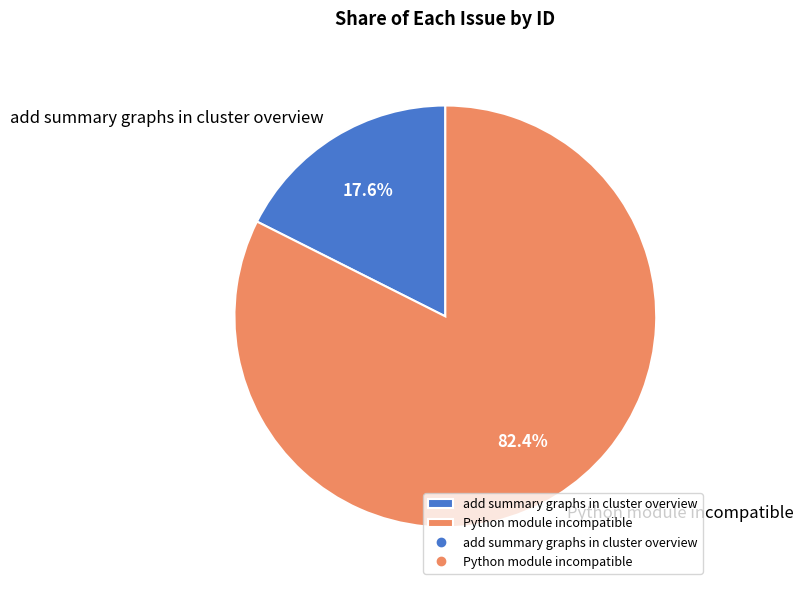

What percentage do Python module incompatible and add summary graphs in cluster overview together represent?

100.0%